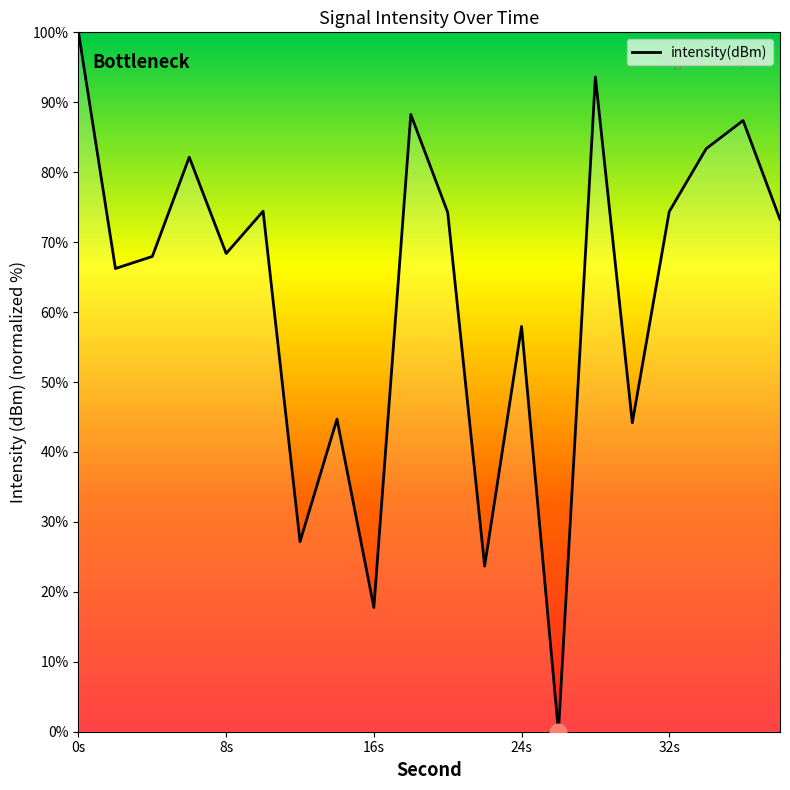

What is the difference between the maximum and minimum values?

100.0